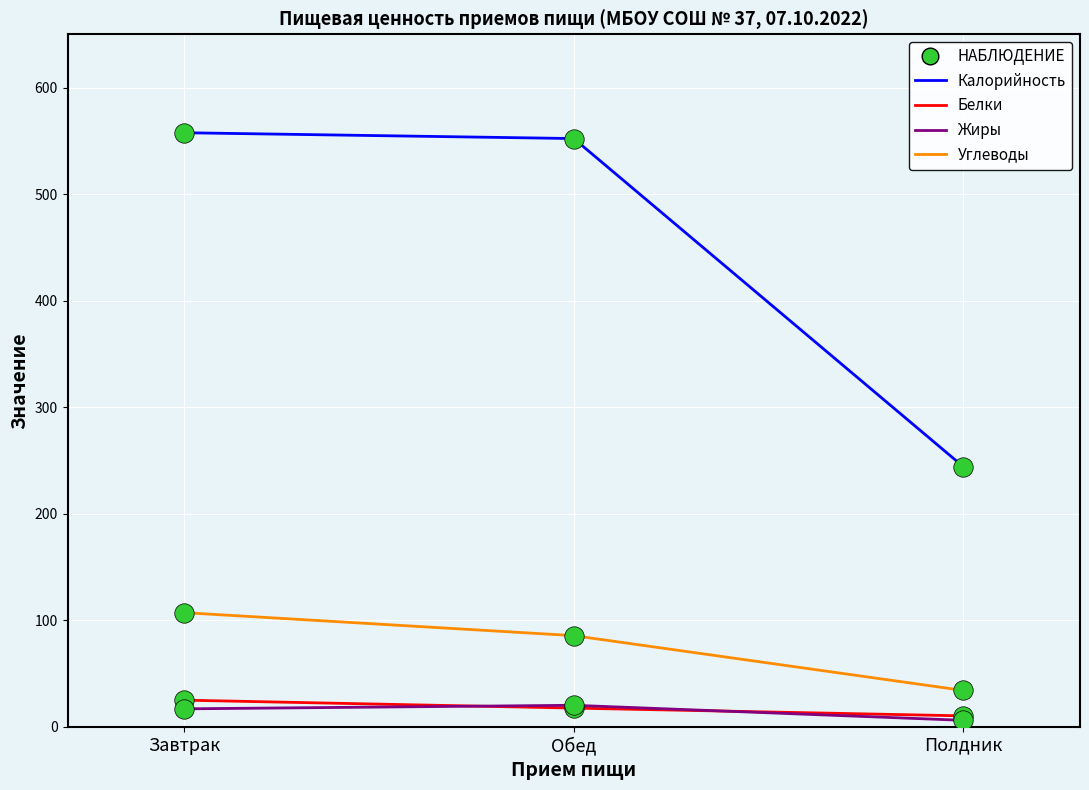

At which category is the sum across all series the highest?

Завтрак